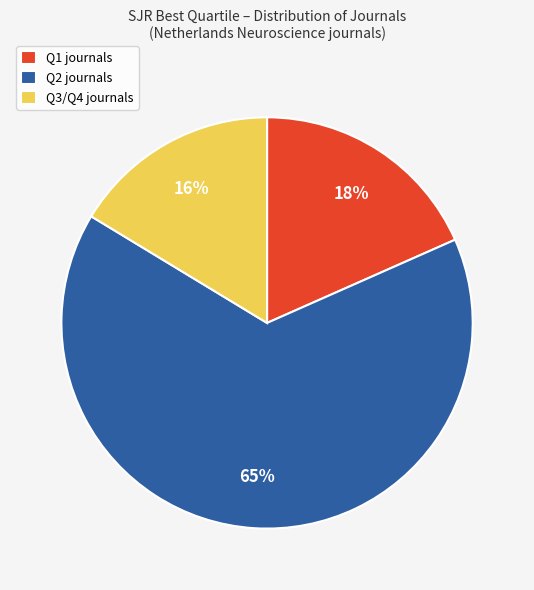

Which category has the smallest portion of the pie?

Q3